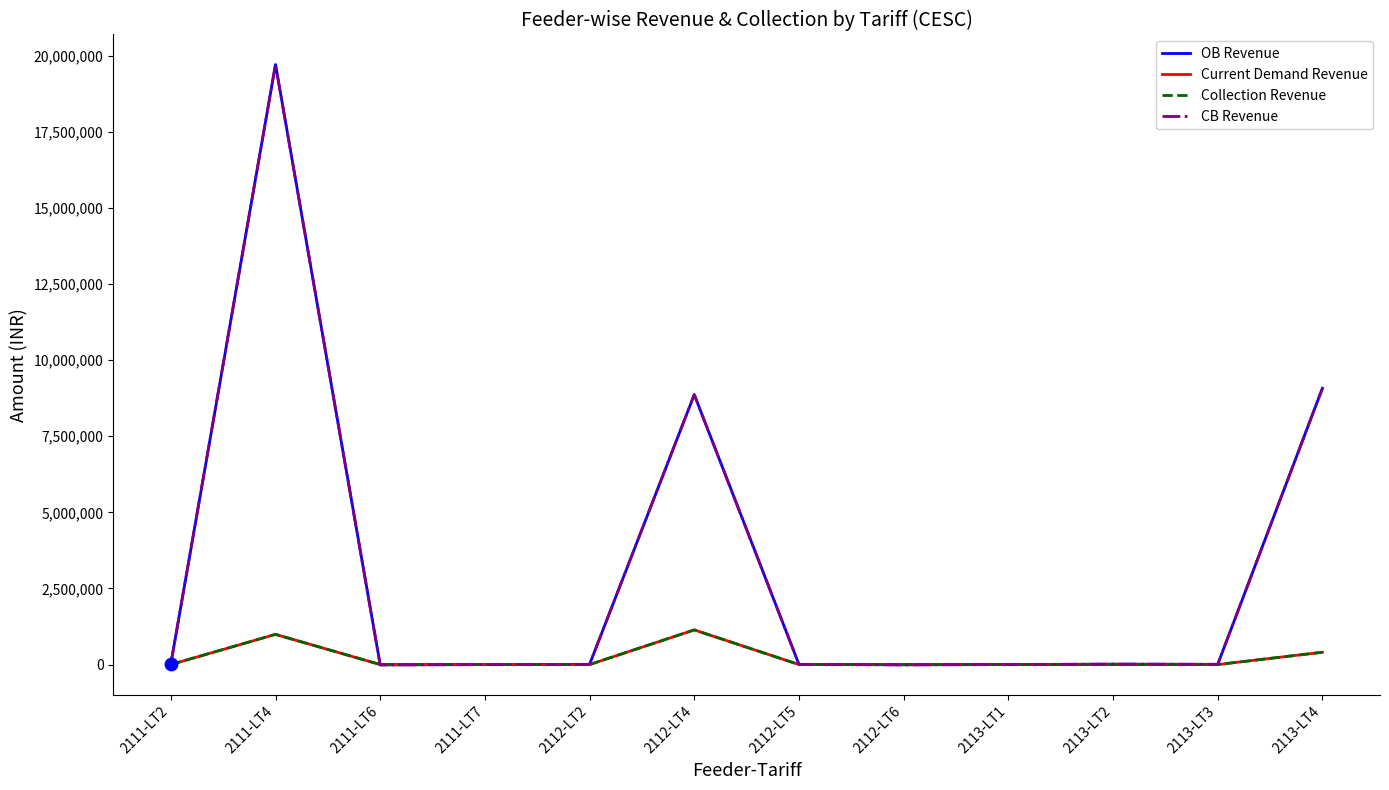

At which category is the sum across all series the highest?

2111-LT4